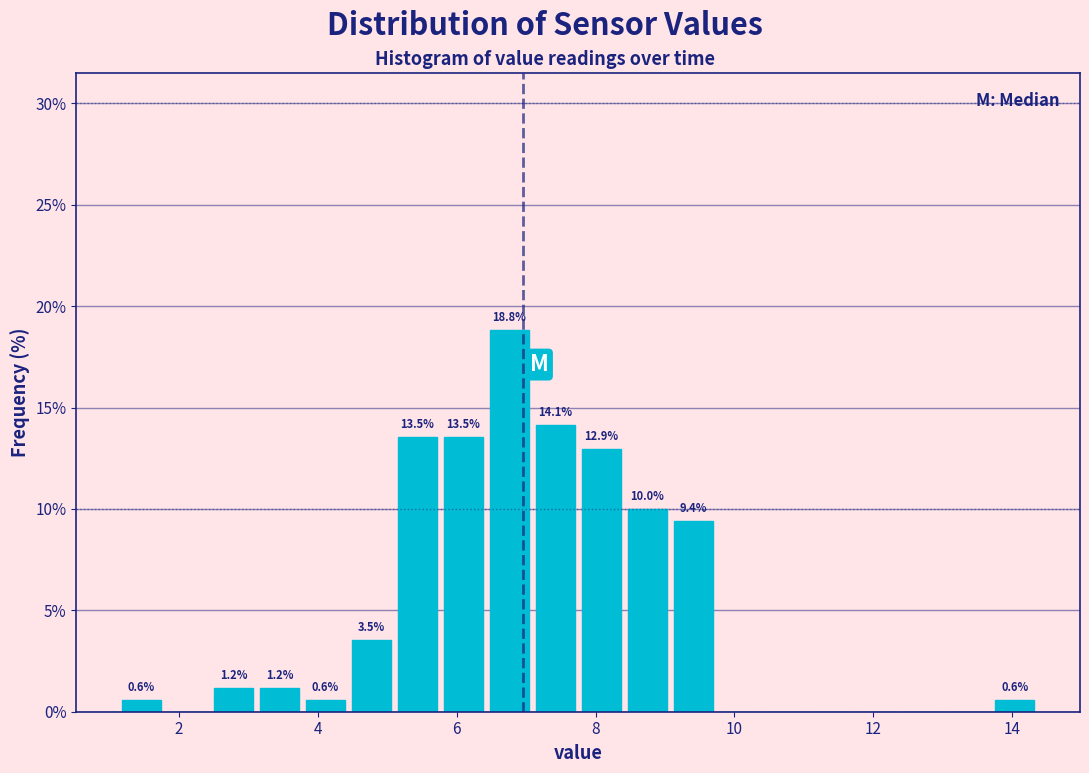

Read against the x-axis, roughly where is the centre of the tallest bar?

6.8